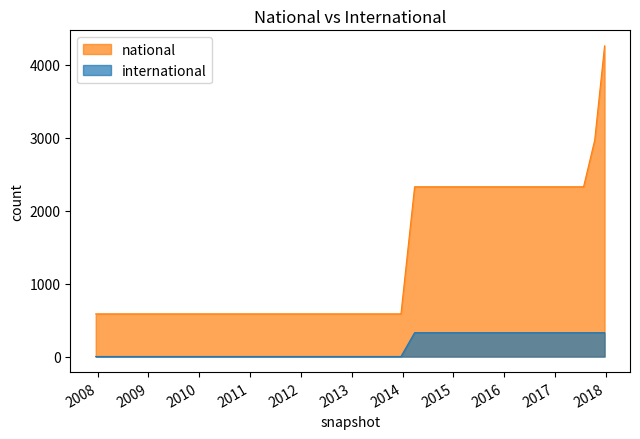

True or false: international and national intersect in this chart.

False